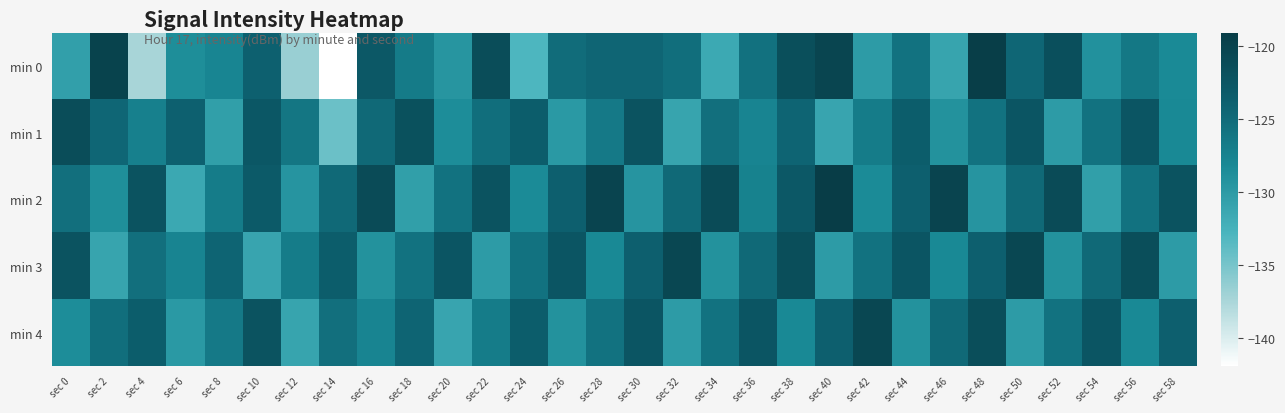

At how many categories does at least one series exceed -128?

30